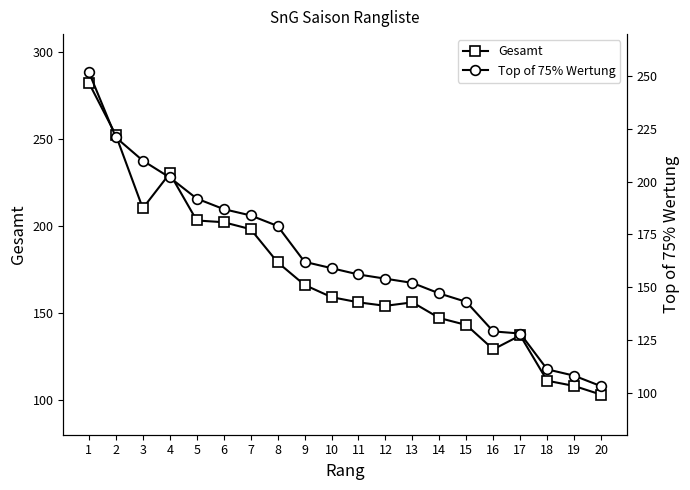

The value of Top of 75% Wertung at 15 is 253. True or false?

False